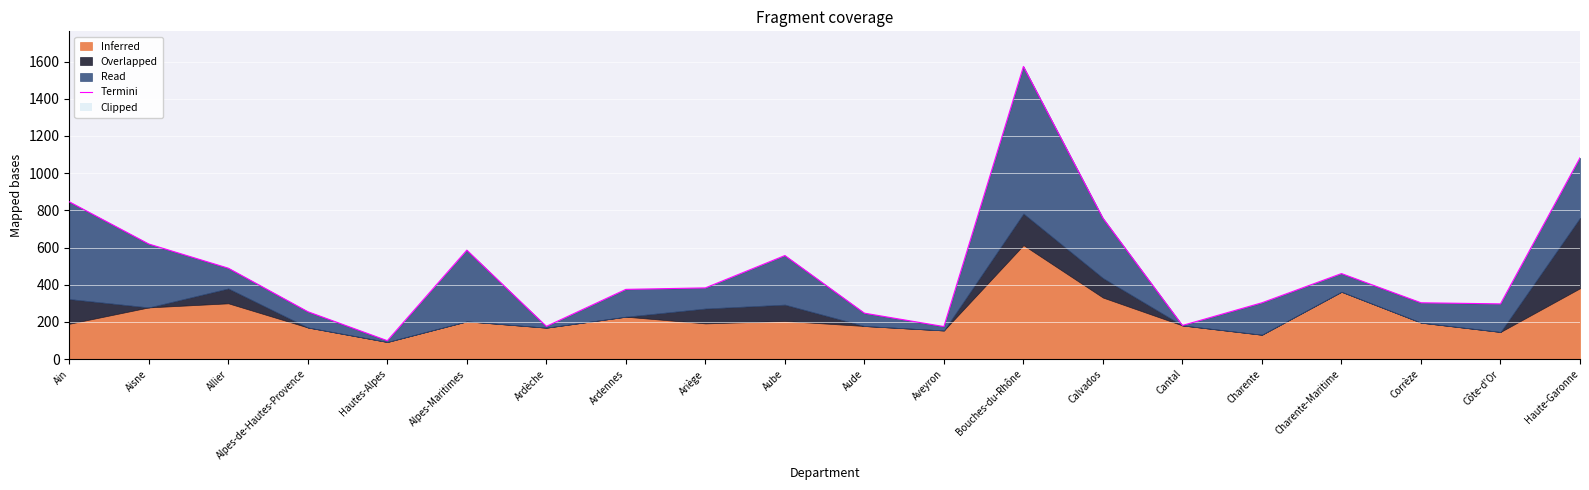

Is it true that the value at Corrèze is 303?

True